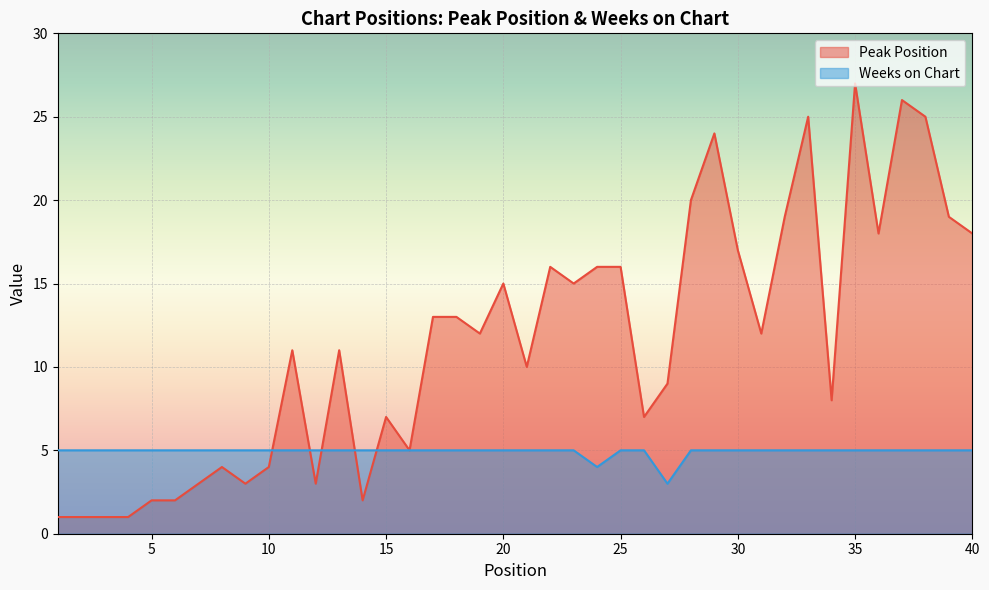

Count the number of categories in the chart.

40